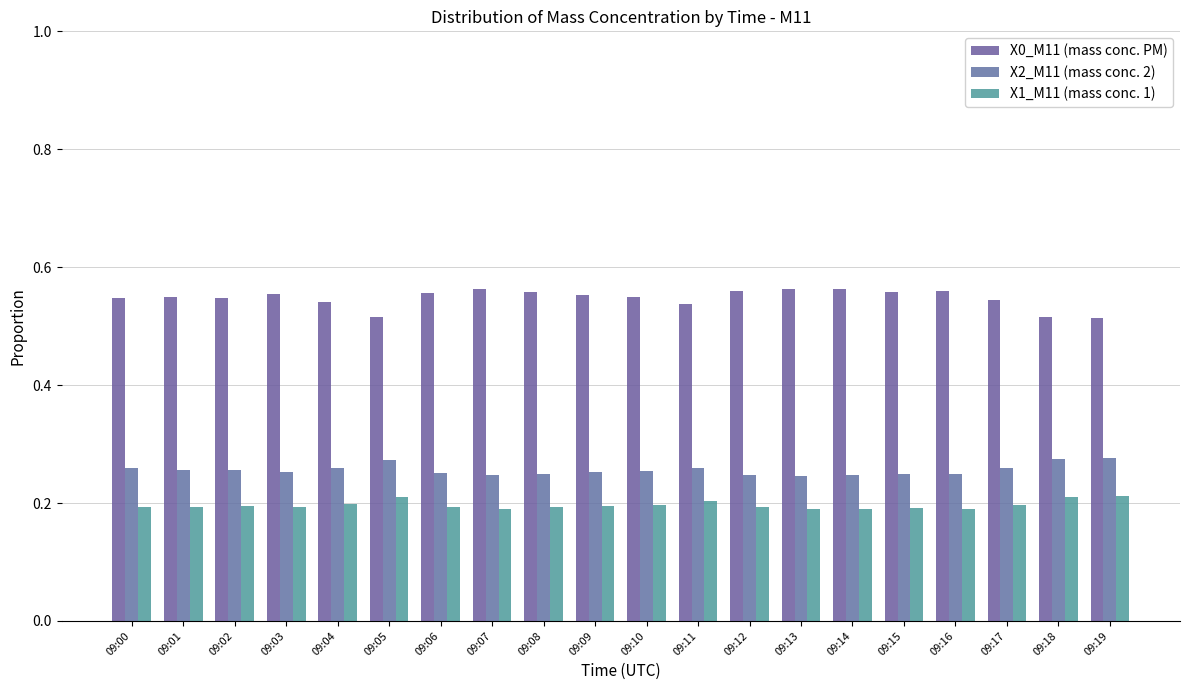

How many bars are there in each group?

3